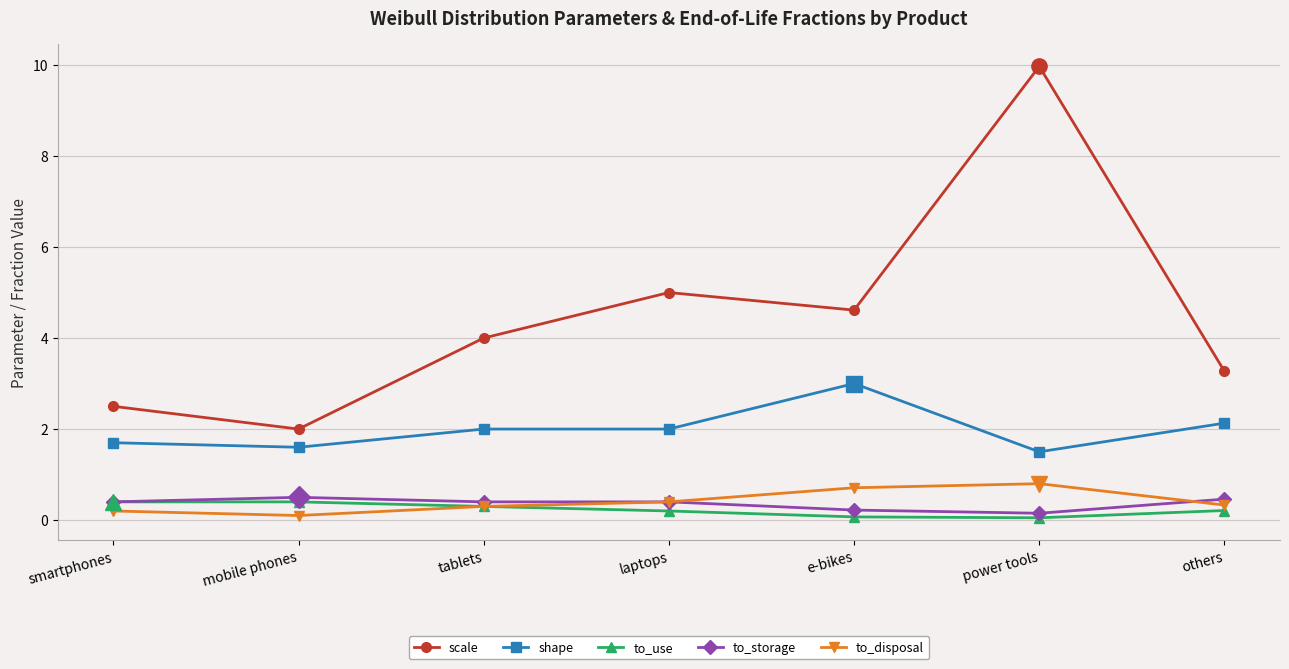

Which label corresponds to the largest value in the chart?

power tools